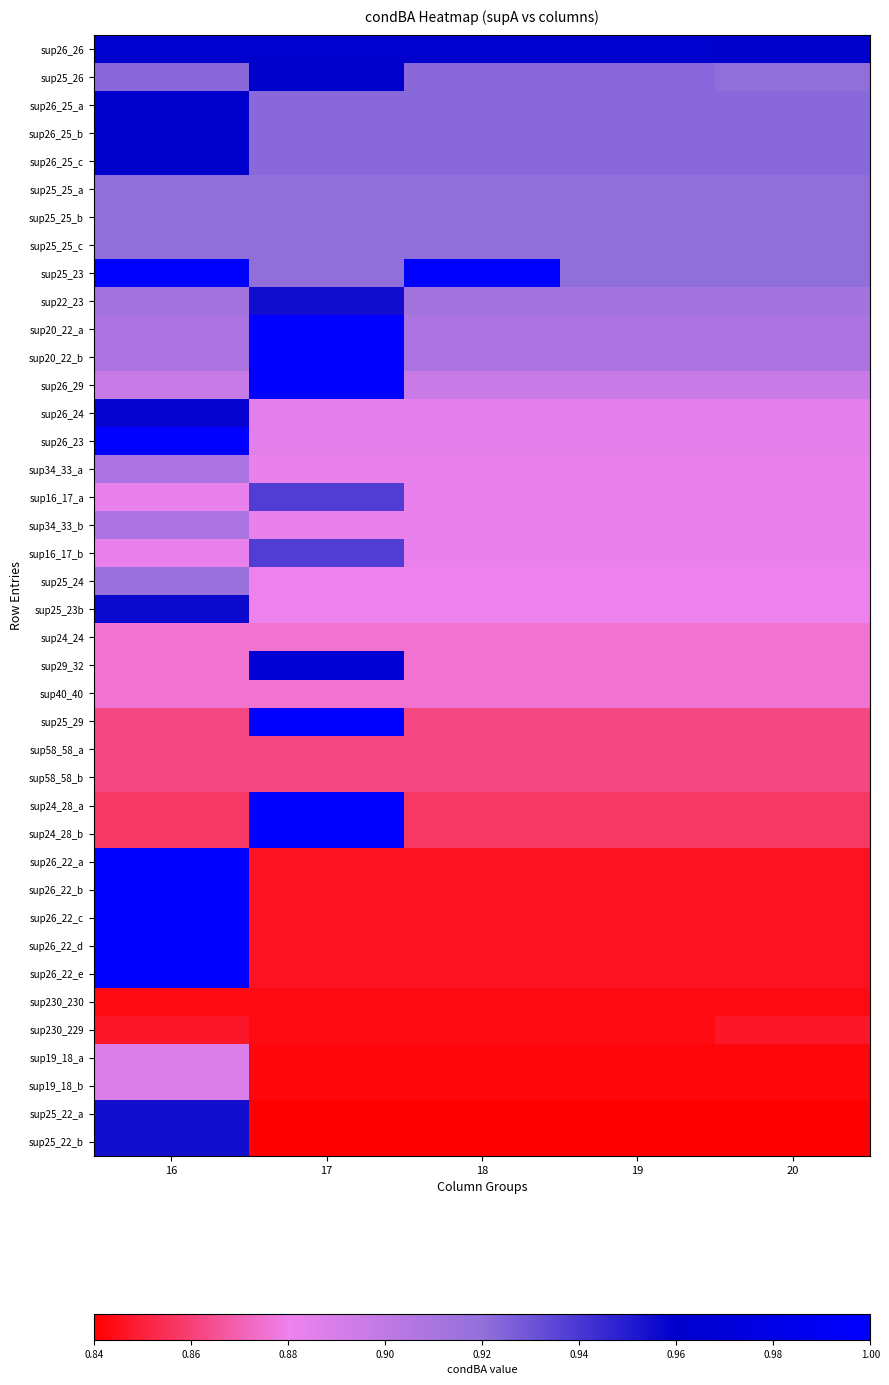

Between 18 and 16, which is larger?

18